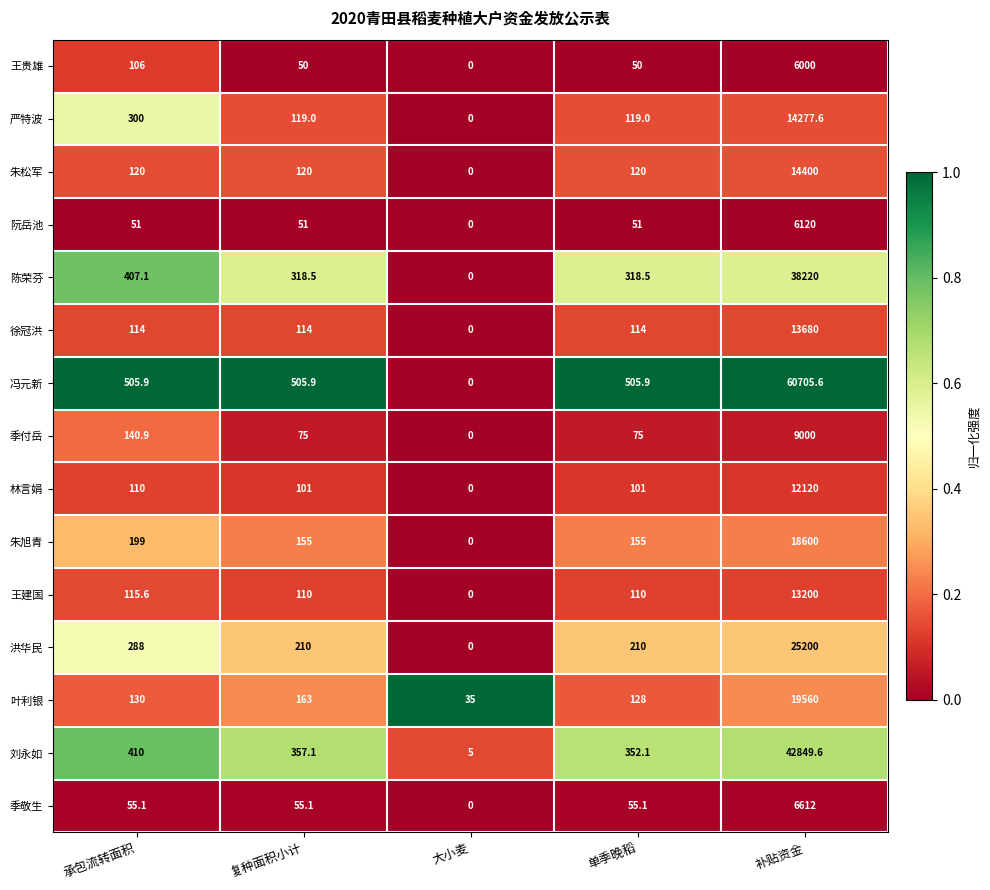

At which label does 陈荣芬 first exceed 318?

承包流转面积